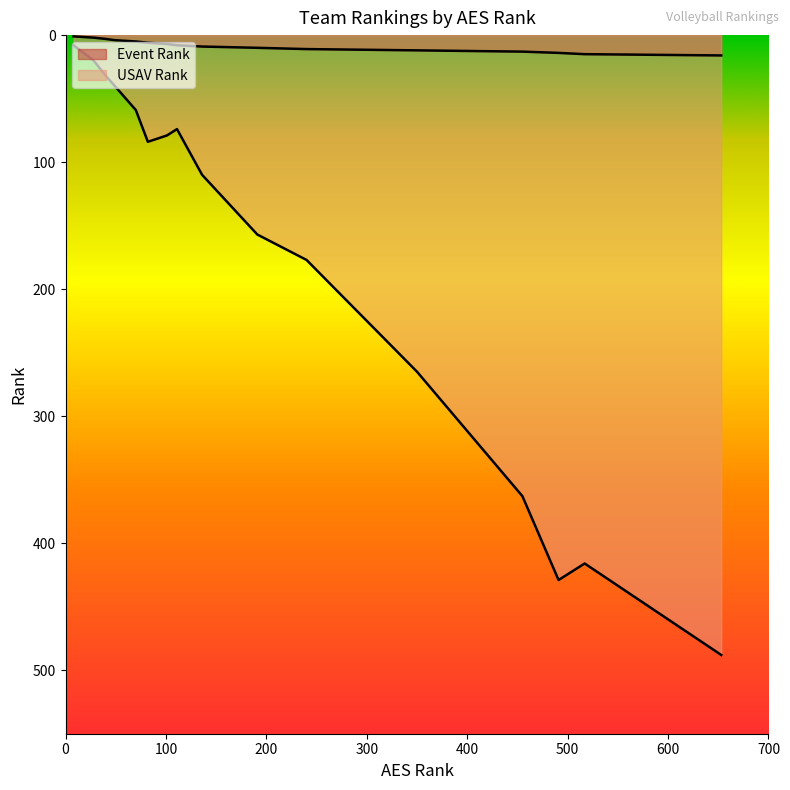

What is the sum of all Event Rank values?

136